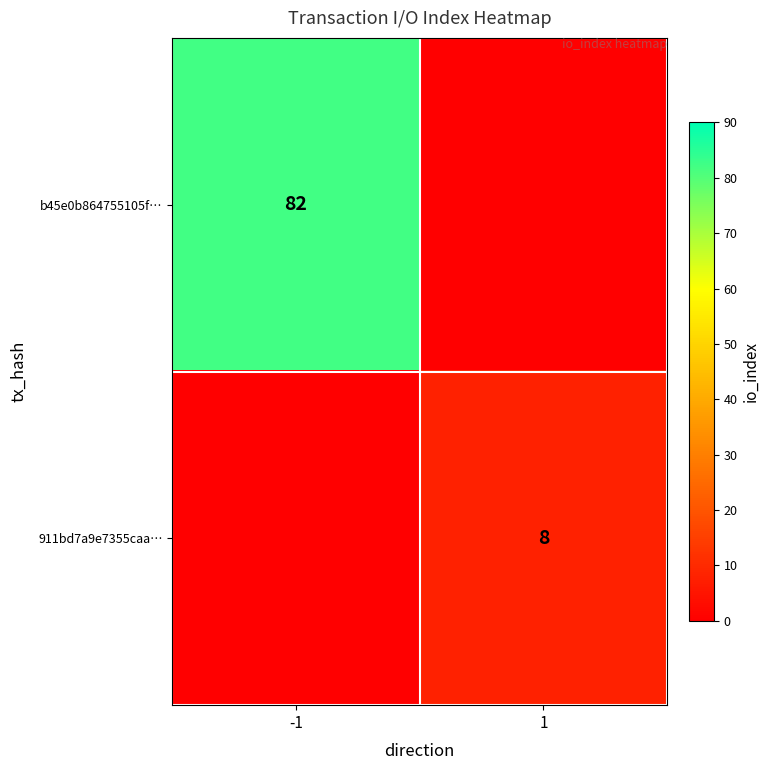

Where is 911bd7a9e7355caa… nearest to the value 4?

-1